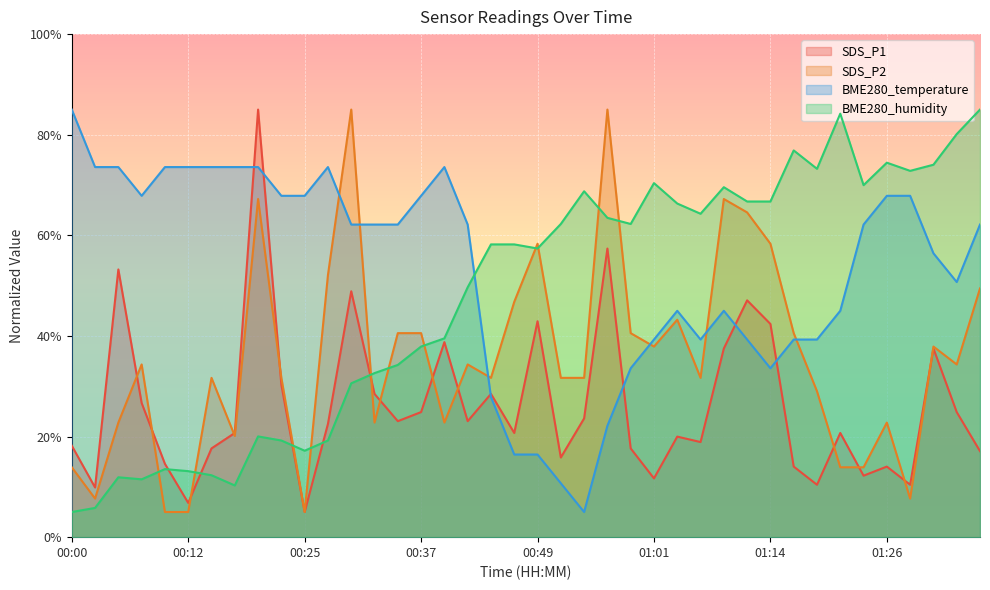

The value of BME280_temperature at 01:04 is 45.0. True or false?

True